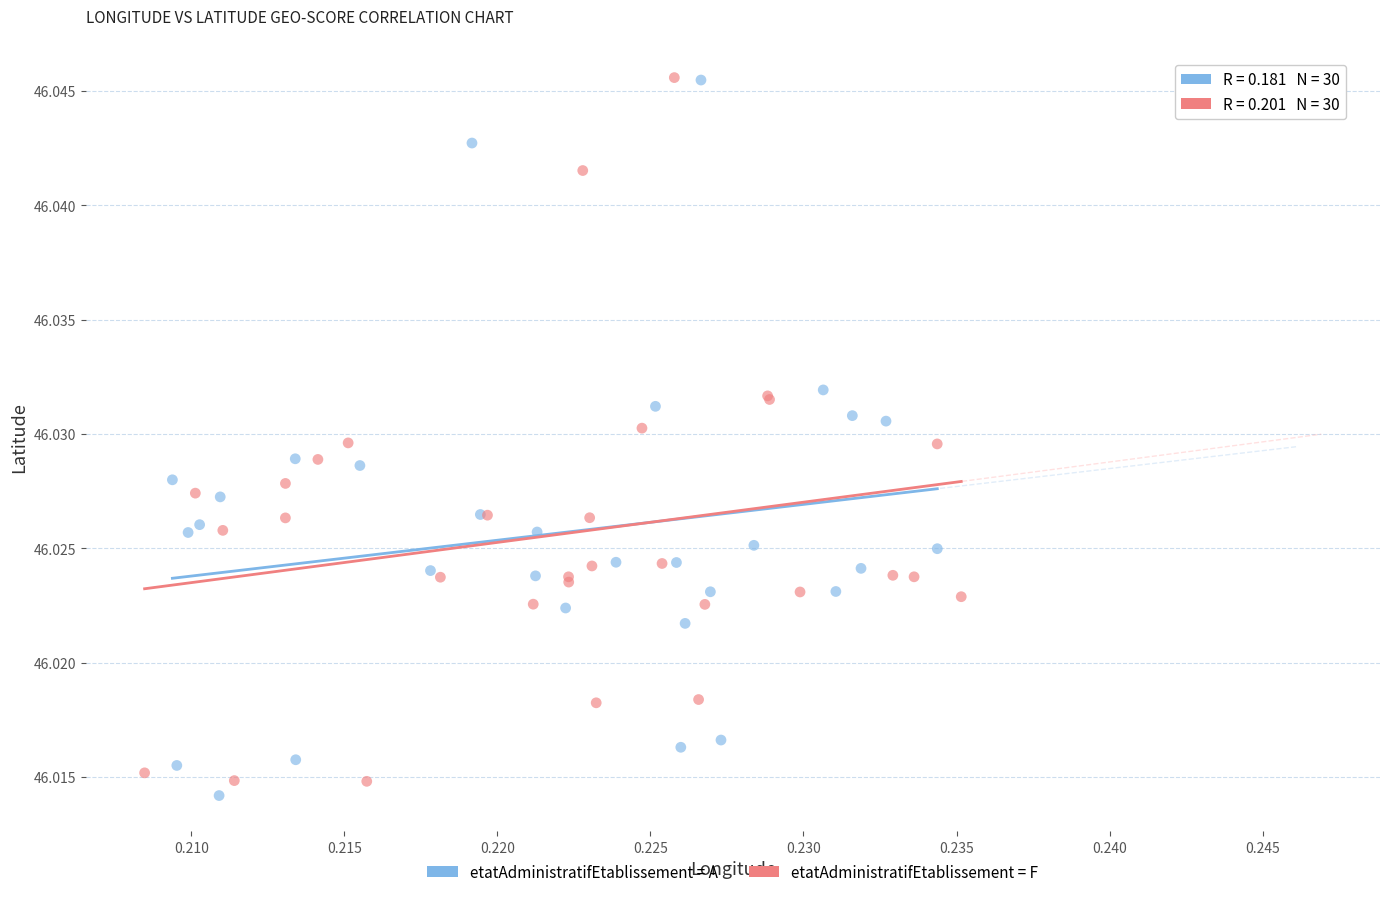

What are all the series names shown in the legend?

etatAdministratifEtablissement = A, etatAdministratifEtablissement = F